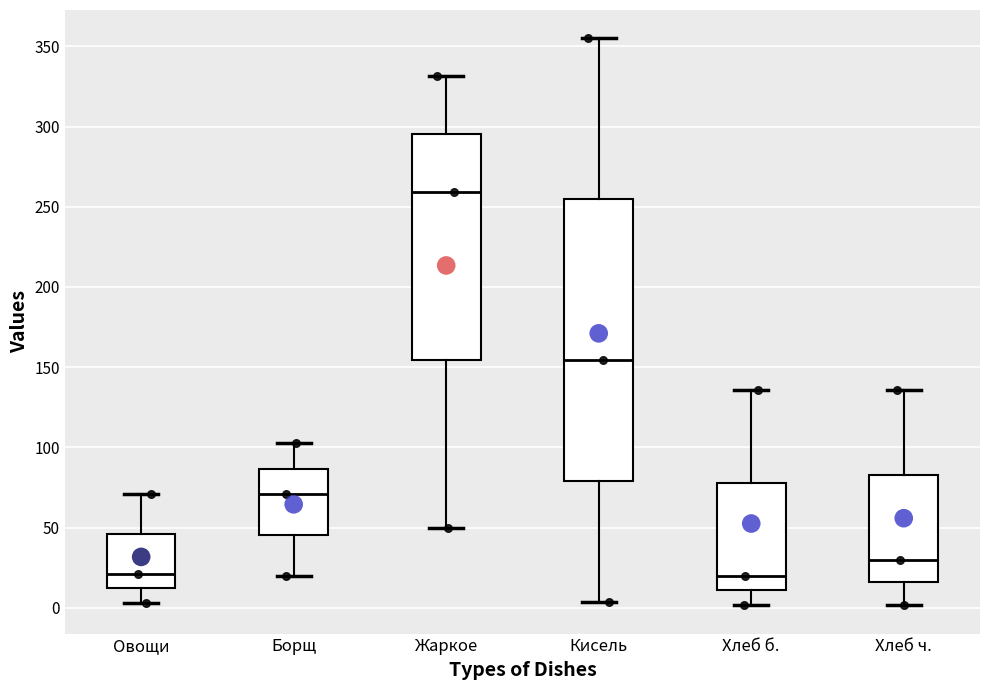

Which box is the tallest, from its lower edge to its upper edge?

Кисель